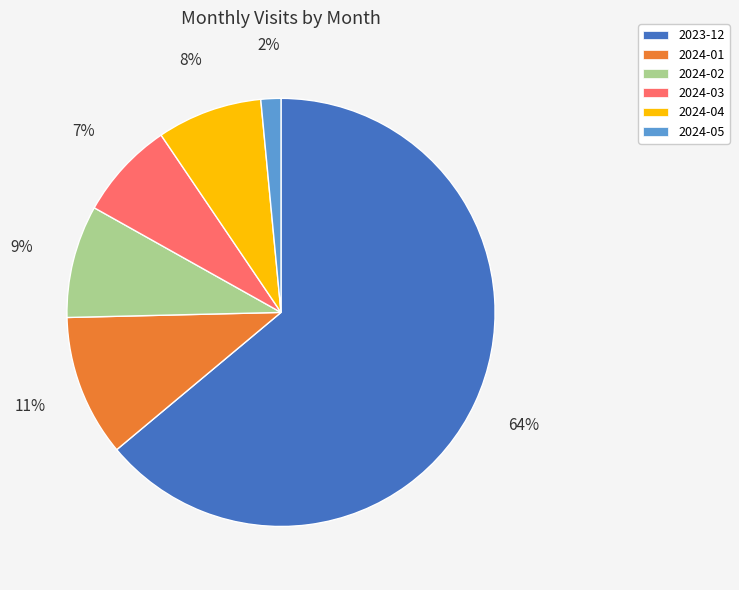

What percentage is the 2024-04 slice, to the nearest percent?

8%